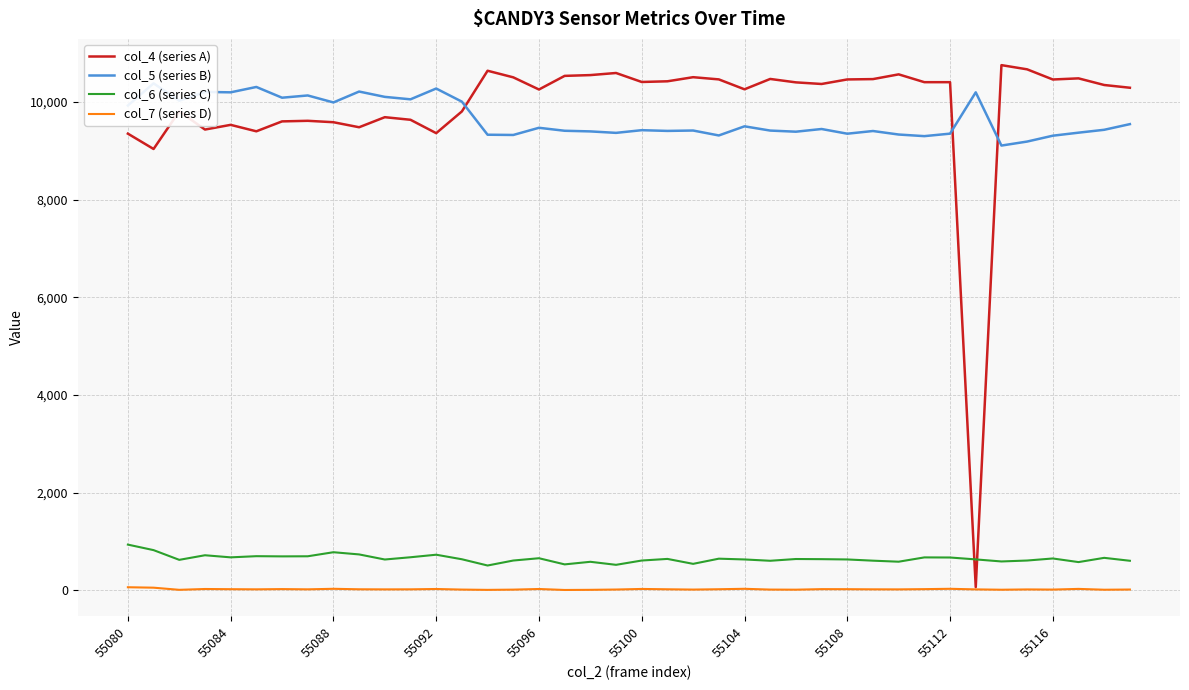

How many data points in col_7 (series D) are above 21?

18